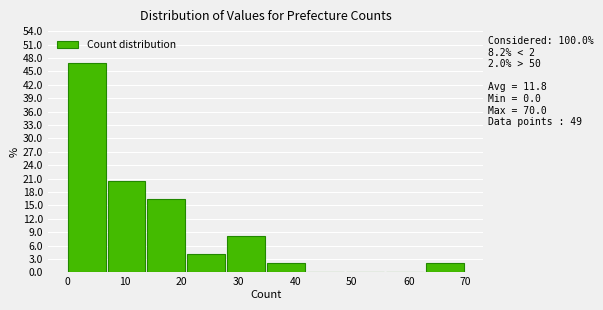

Over which range of the x-axis is the bar tallest?

0 to 7